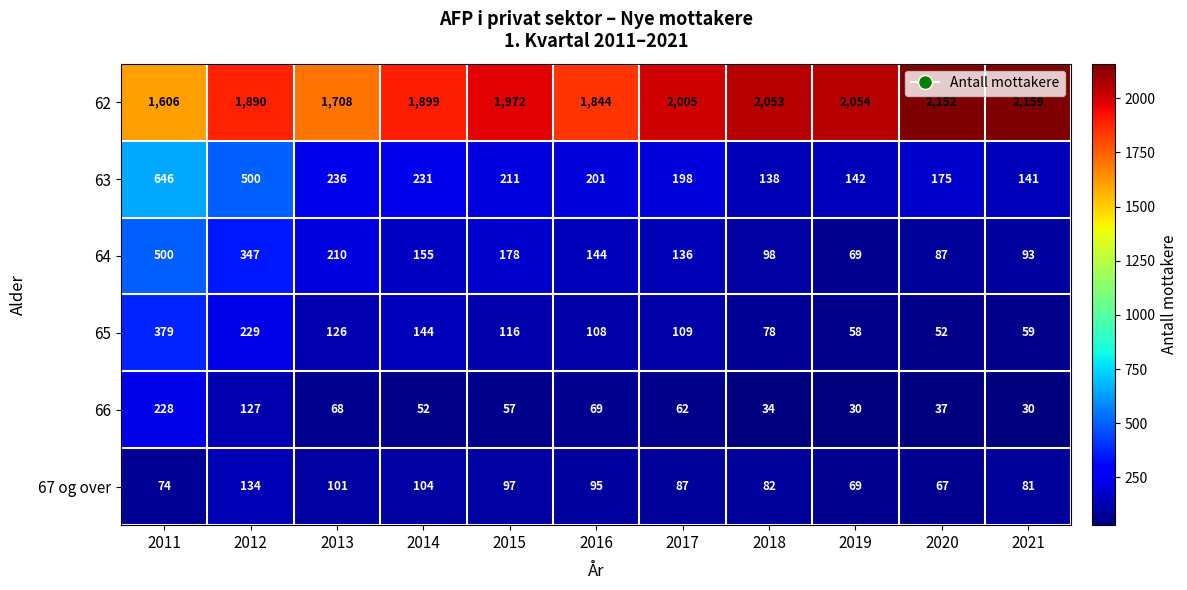

At how many categories does at least one series exceed 390?

11